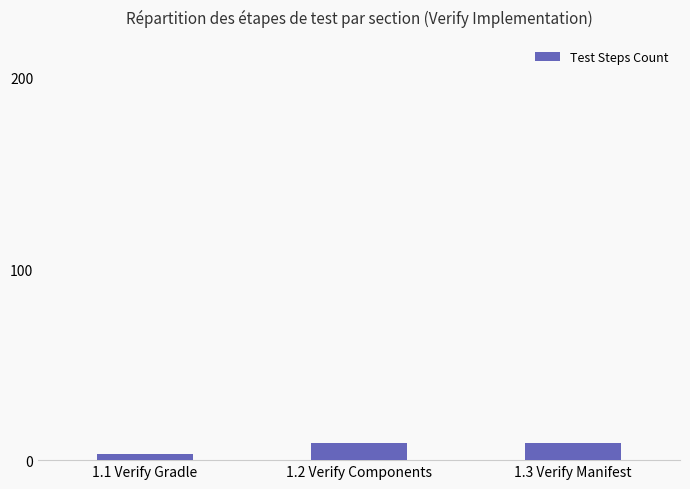

What value does the data have at 1.1 Verify Gradle?

3